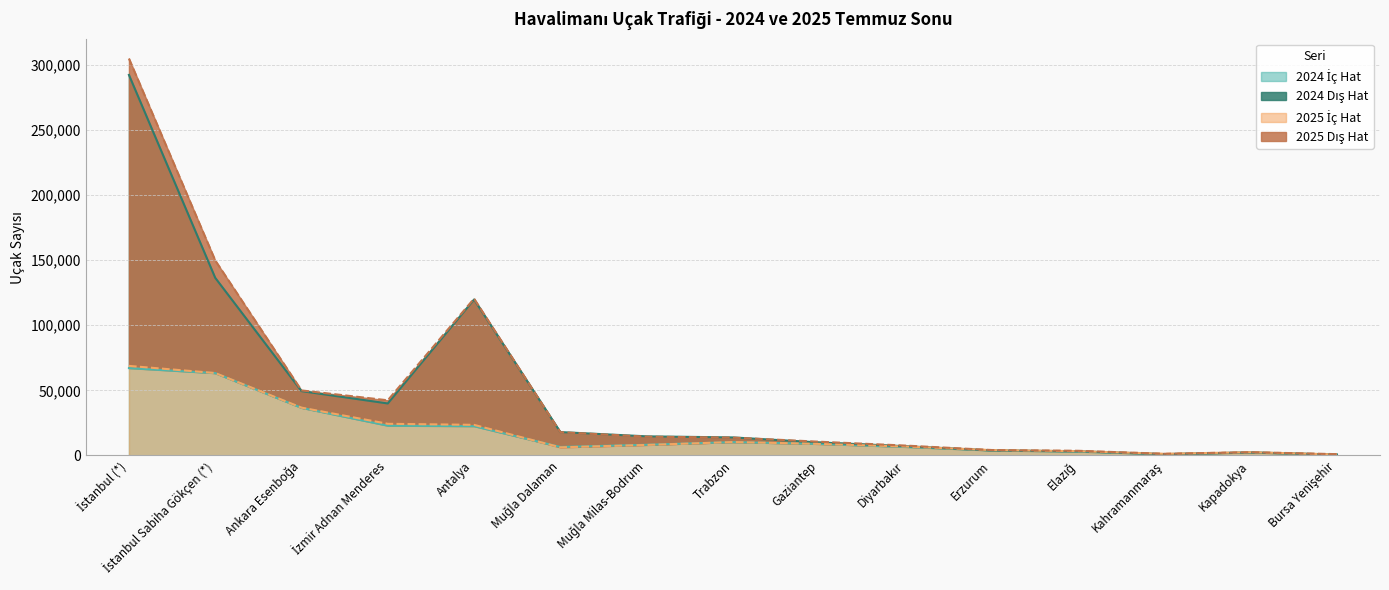

Where does the 2024 İç Hat series first go above 8200?

İstanbul (*)